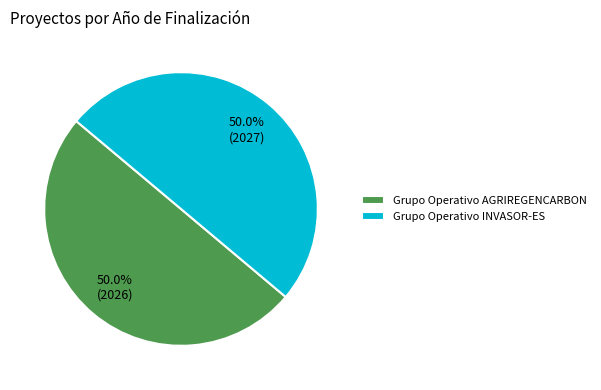

Count the number of slices in the pie.

2